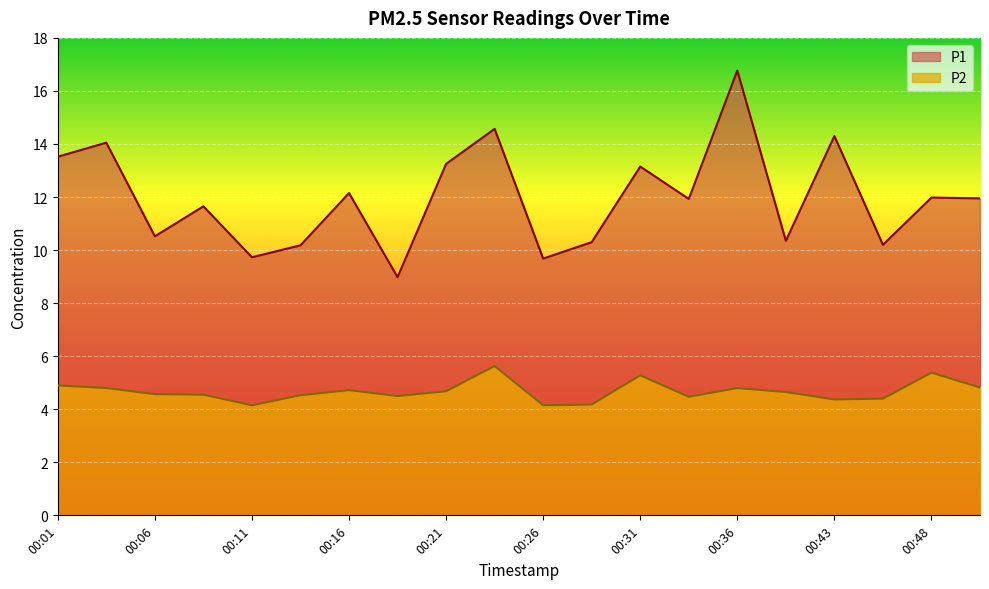

Which category has the lowest value in the P1 series?

00:18